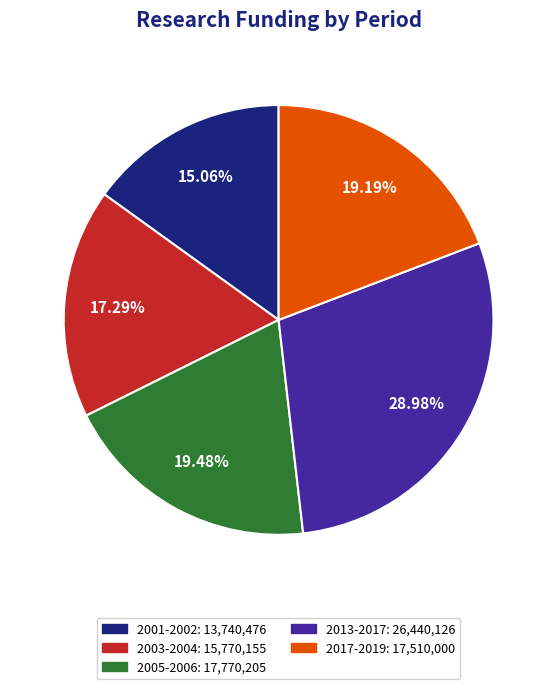

Is 2005-2006 the majority of the pie?

No